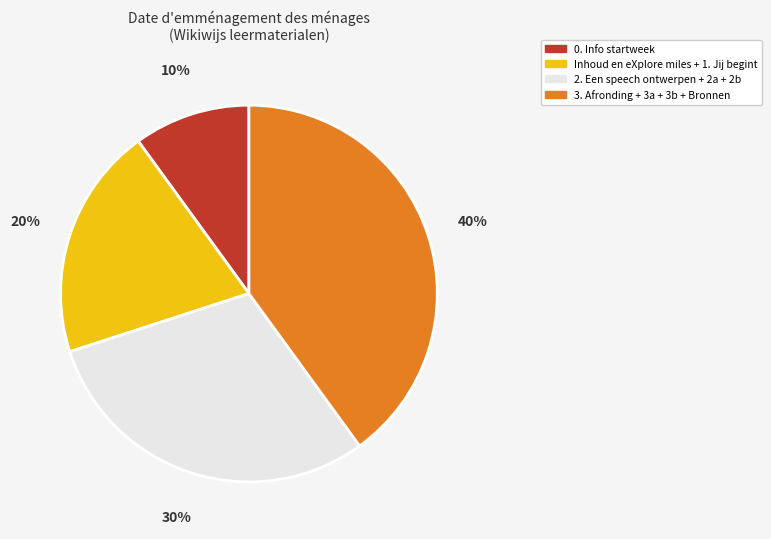

What is the smallest slice in the pie chart?

0. Info startweek